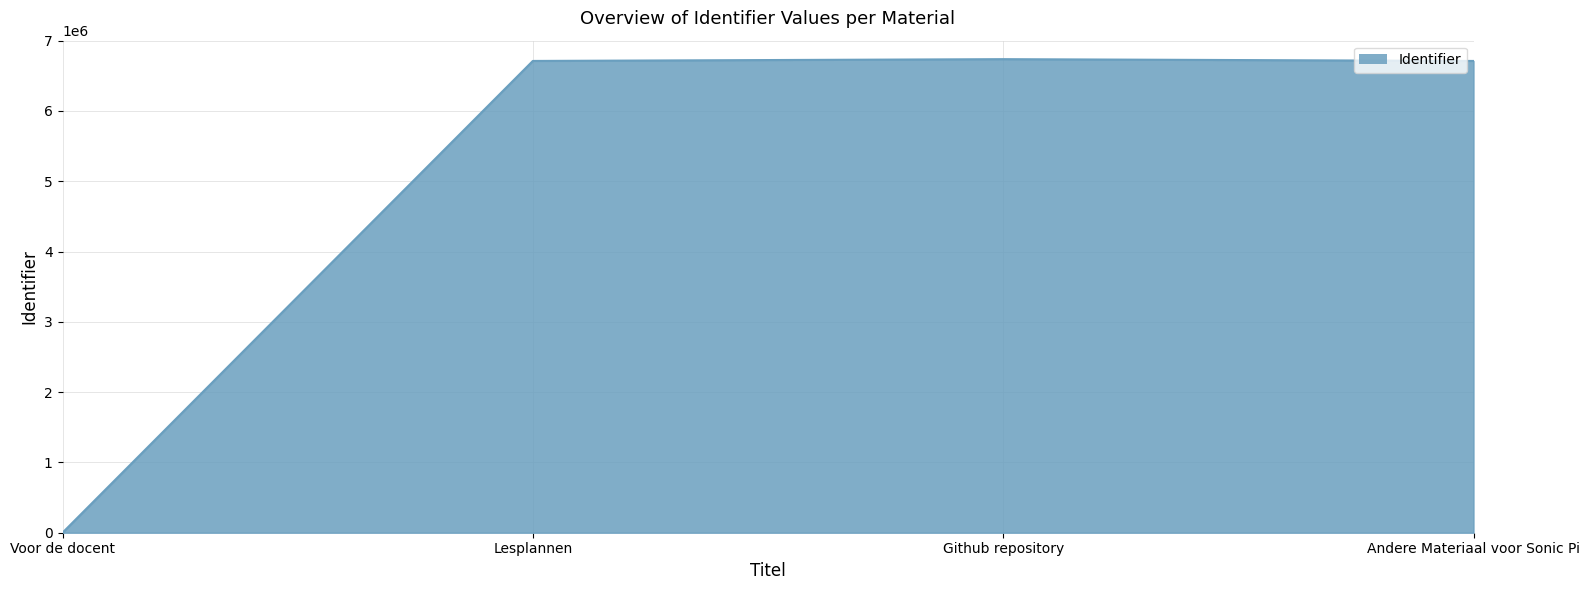

What is the maximum value shown in the chart?

6736906